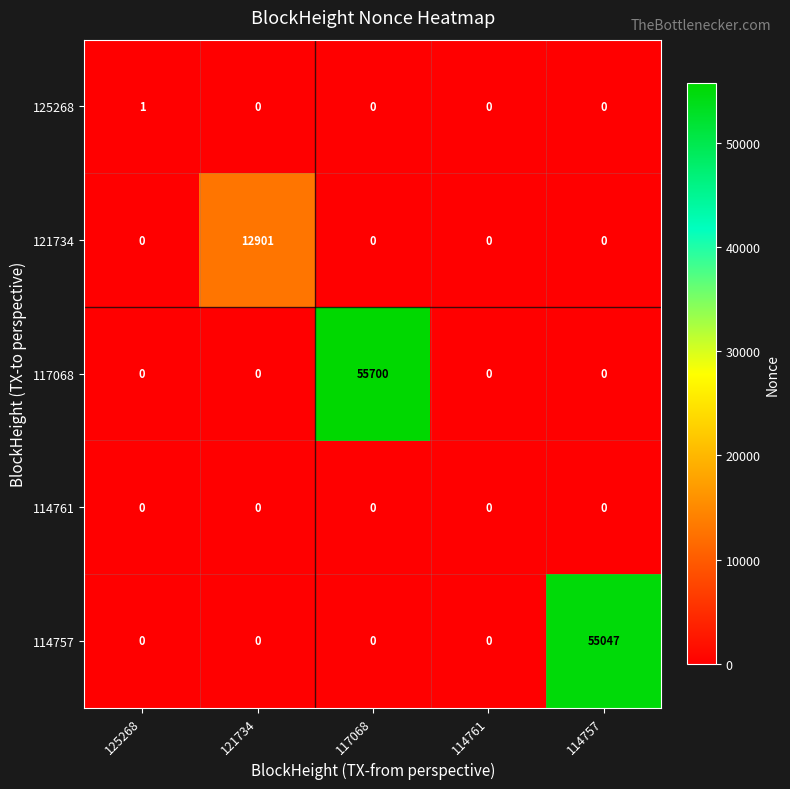

Which series has the largest range (max minus min)?

117068